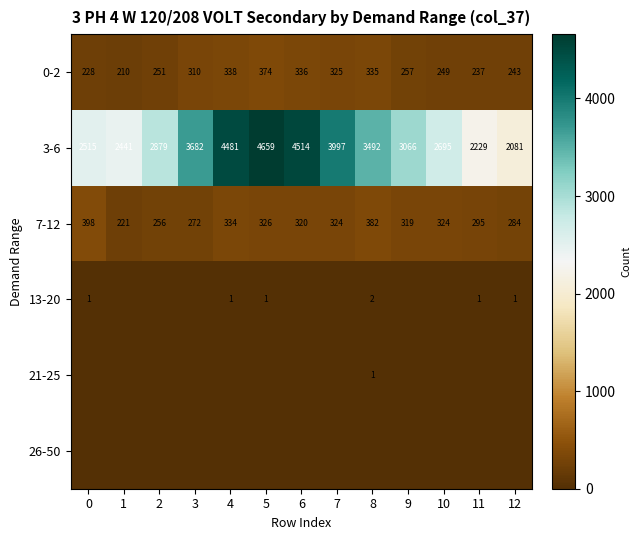

Which has a higher value, 12 or 5?

5